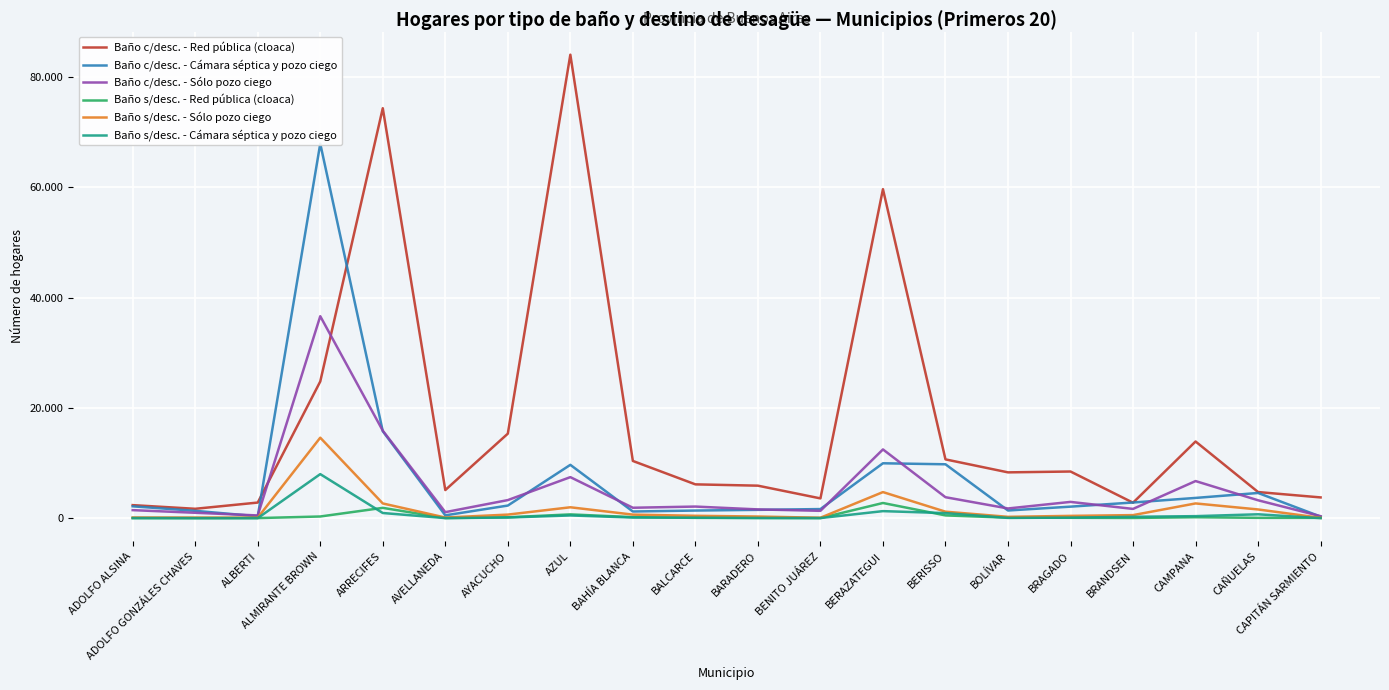

True or false: Baño s/desc. - Sólo pozo ciego has a value of 93 at ALBERTI.

True